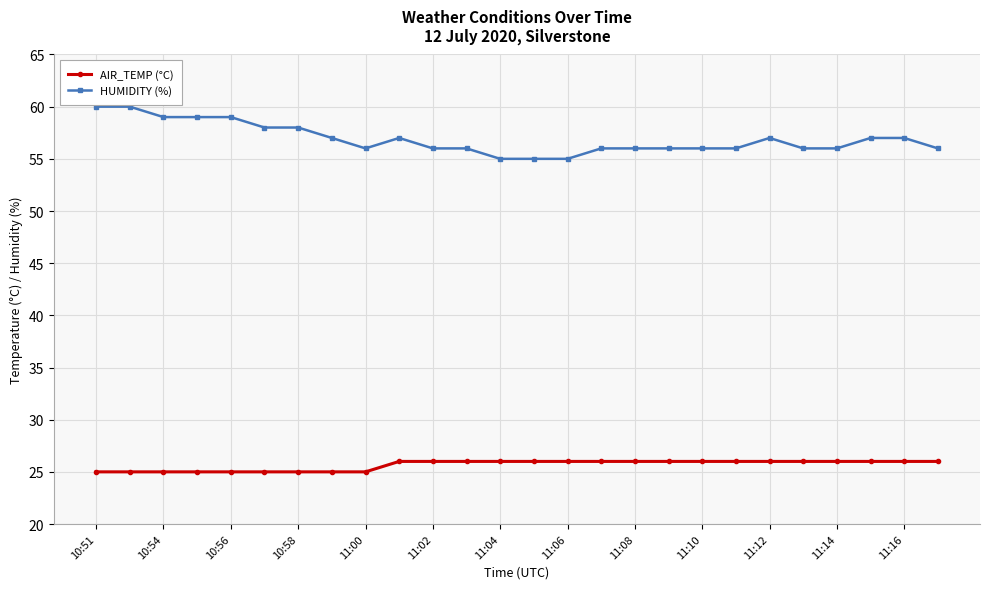

True or false: AIR_TEMP (°C) and HUMIDITY (%) intersect in this chart.

False